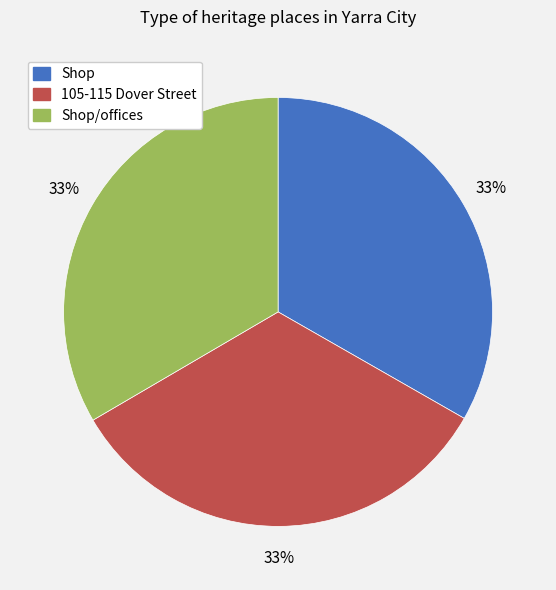

Does any single category account for the majority?

No